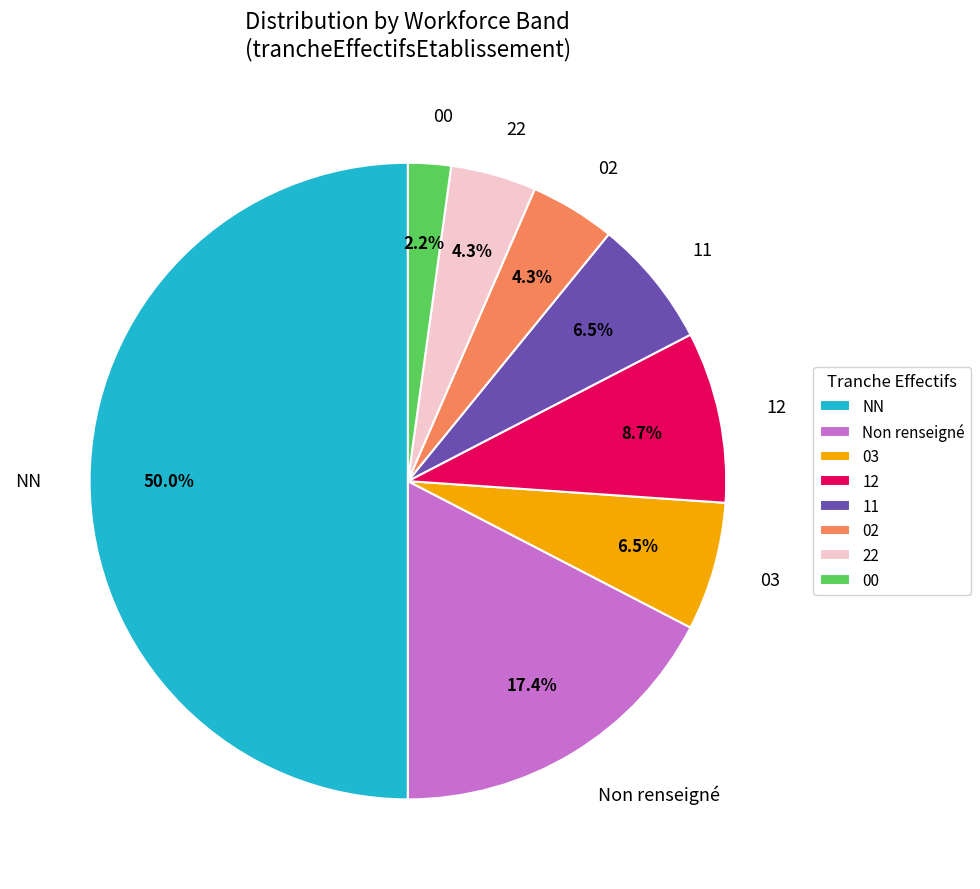

Which slice is the smallest?

00